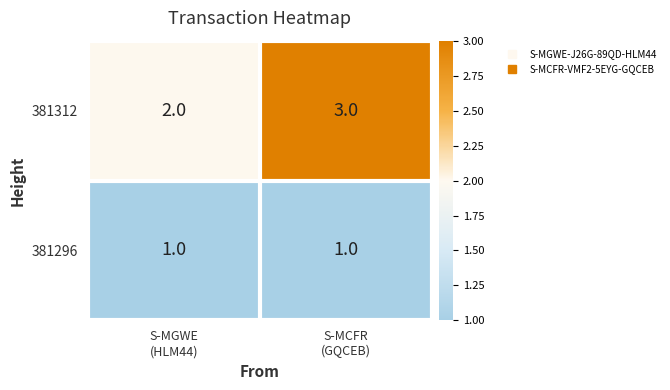

Reading right to left, list all the values displayed in this chart.

381312: 3	2
381296: 1	1